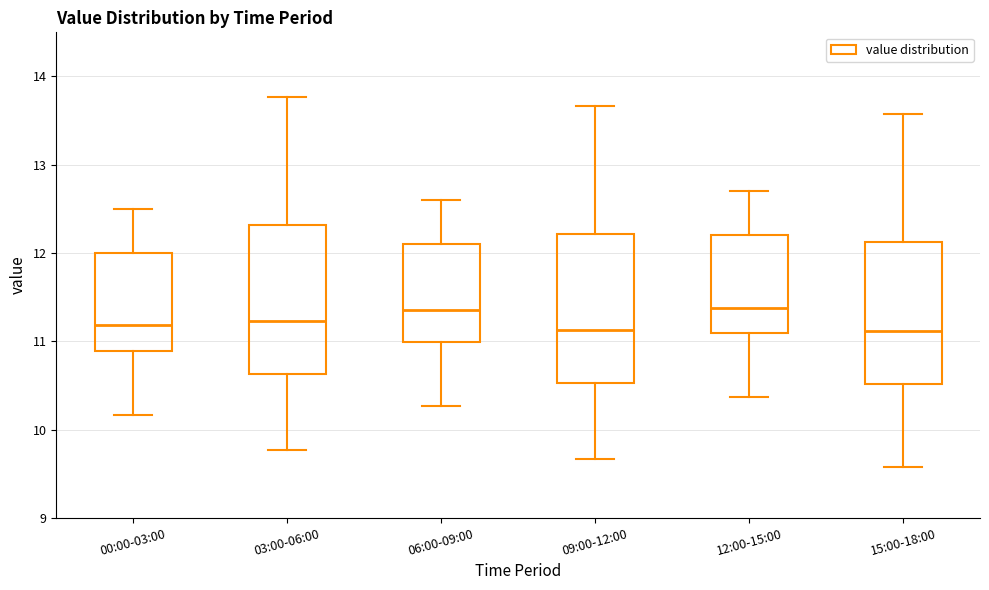

Reading left to right, transcribe this box plot: for each box, give where its median line is, the range the box spans, and where its two whiskers end, as read against the y-axis. The values are not printed on the chart, so give them approximately, as read against the axis.

00:00-03:00: median 11.2, box 10.9 to 12.0, whiskers 10.2 to 12.5
03:00-06:00: median 11.2, box 10.6 to 12.3, whiskers 9.8 to 13.8
06:00-09:00: median 11.4, box 11.0 to 12.1, whiskers 10.3 to 12.6
09:00-12:00: median 11.1, box 10.5 to 12.2, whiskers 9.7 to 13.7
12:00-15:00: median 11.4, box 11.1 to 12.2, whiskers 10.4 to 12.7
15:00-18:00: median 11.1, box 10.5 to 12.1, whiskers 9.6 to 13.6